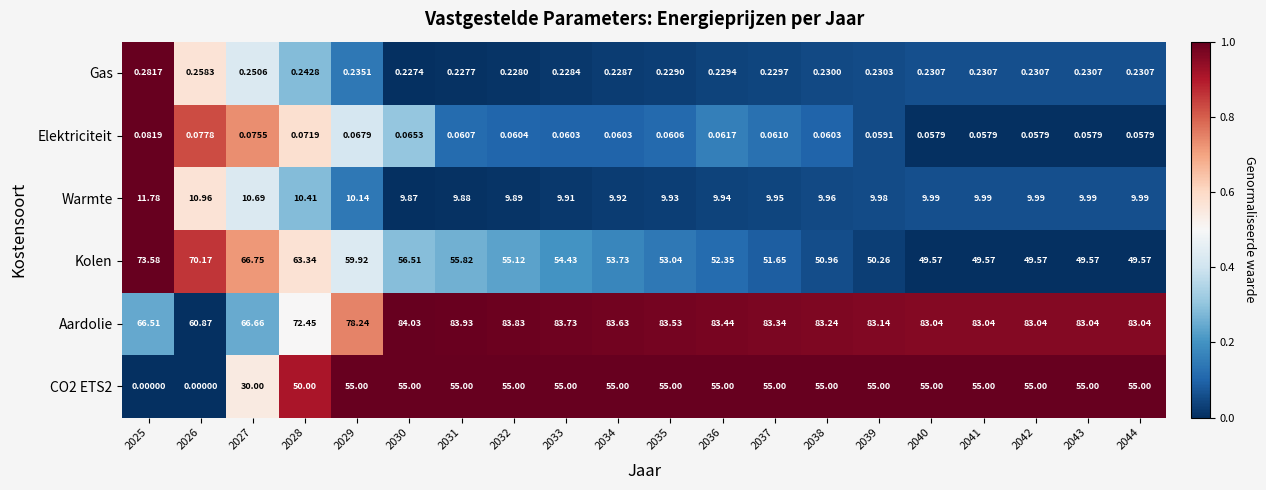

How many categories are shown in the chart?

20